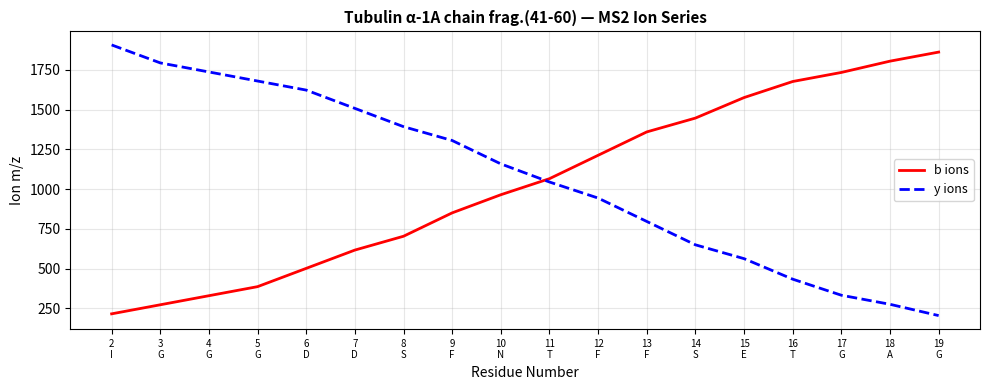

How many values in the b ions series exceed 1065?

9